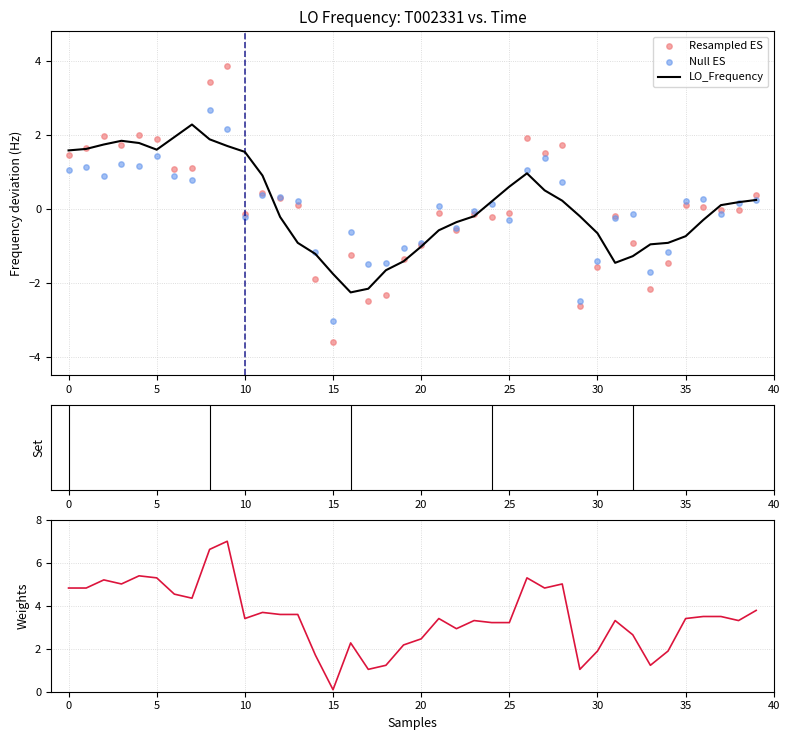

Which series reaches the minimum Y coordinate?

Resampled ES